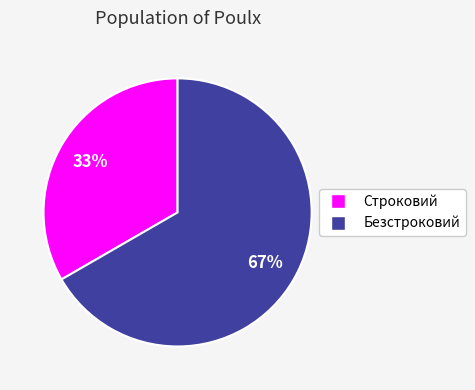

What percentage is the Безстроковий slice, to the nearest percent?

67%